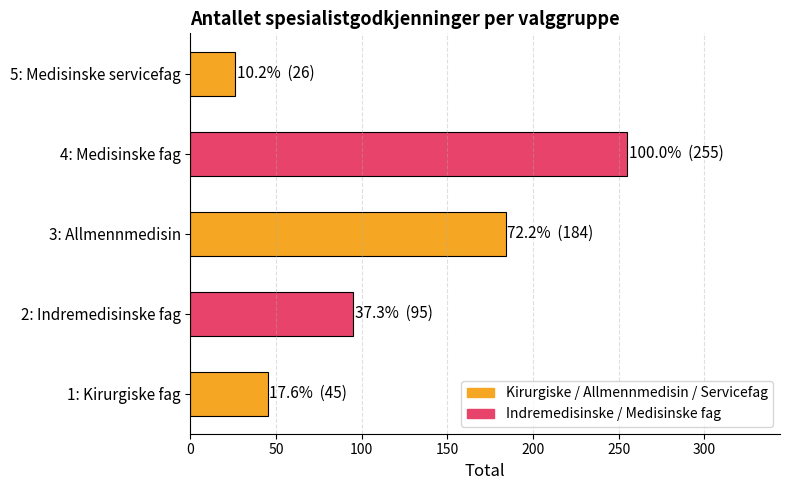

Reading bottom to top, what are all the values shown in this chart?

1: Kirurgiske fag=45	2: Indremedisinske fag=95	3: Allmennmedisin=184	4: Medisinske fag=255	5: Medisinske servicefag=26